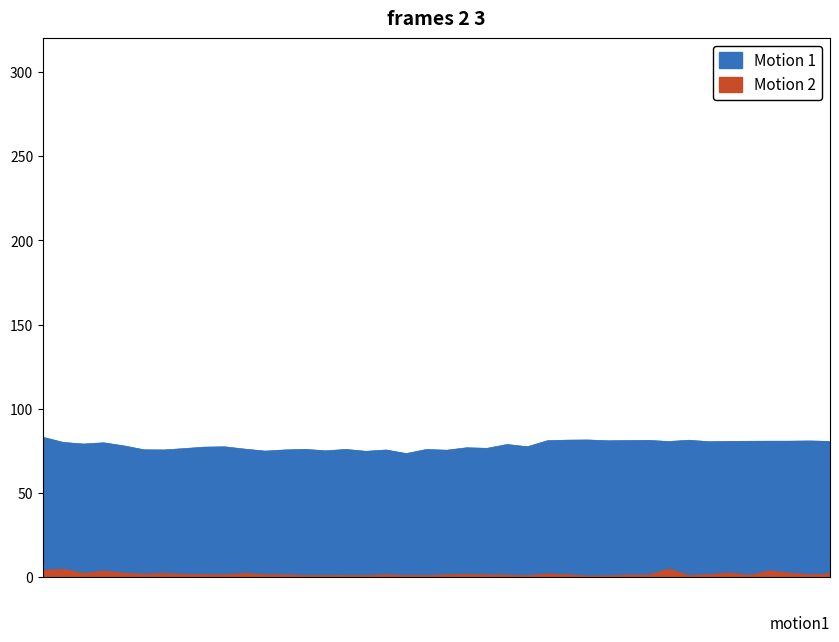

What is the sum of all BME280_humidity values?

3134.8